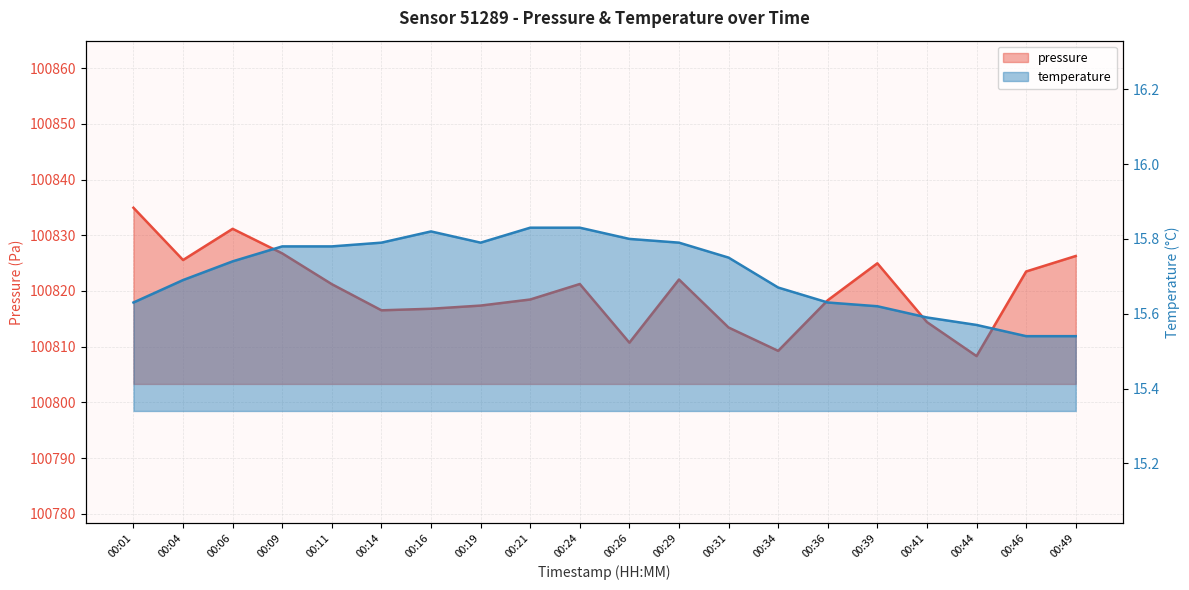

What is the greatest value displayed?

100834.9